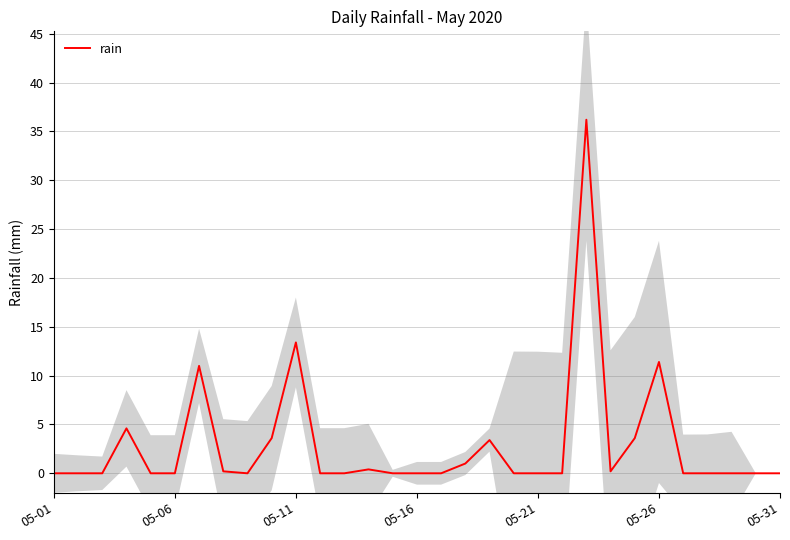

At which label is rain closest to 18?

05-11